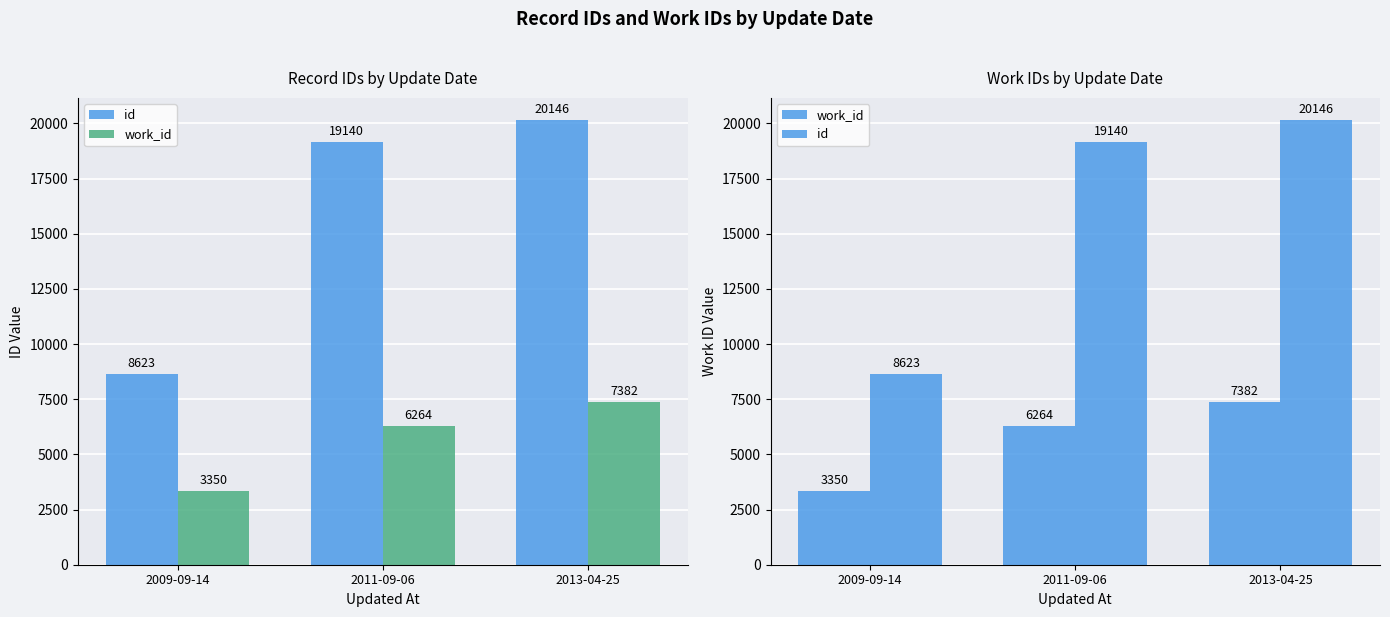

What is the minimum value for id?

8623